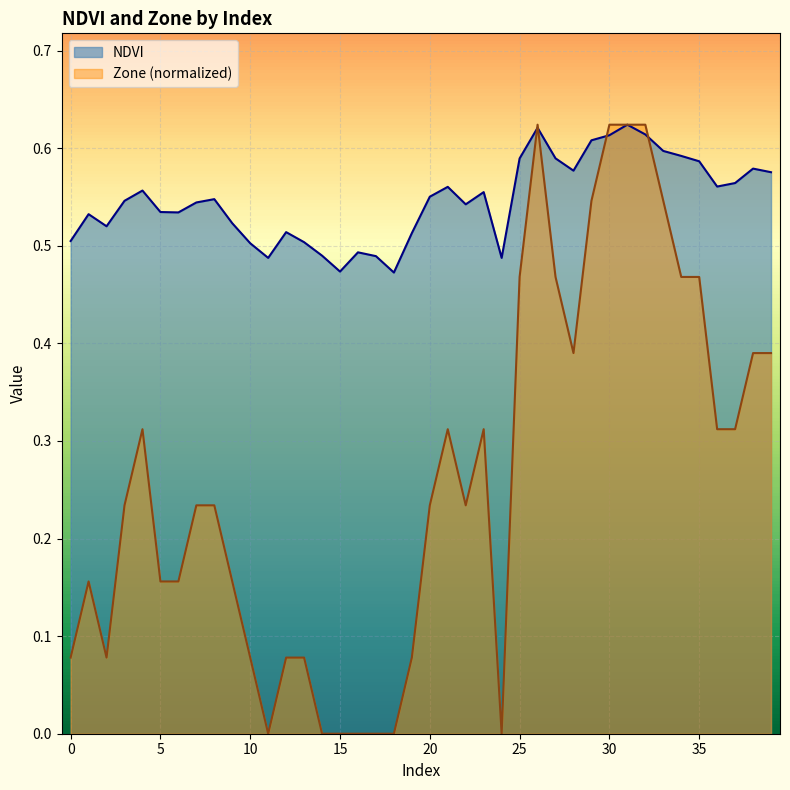

How many intersections are there between Zone and NDVI?

4